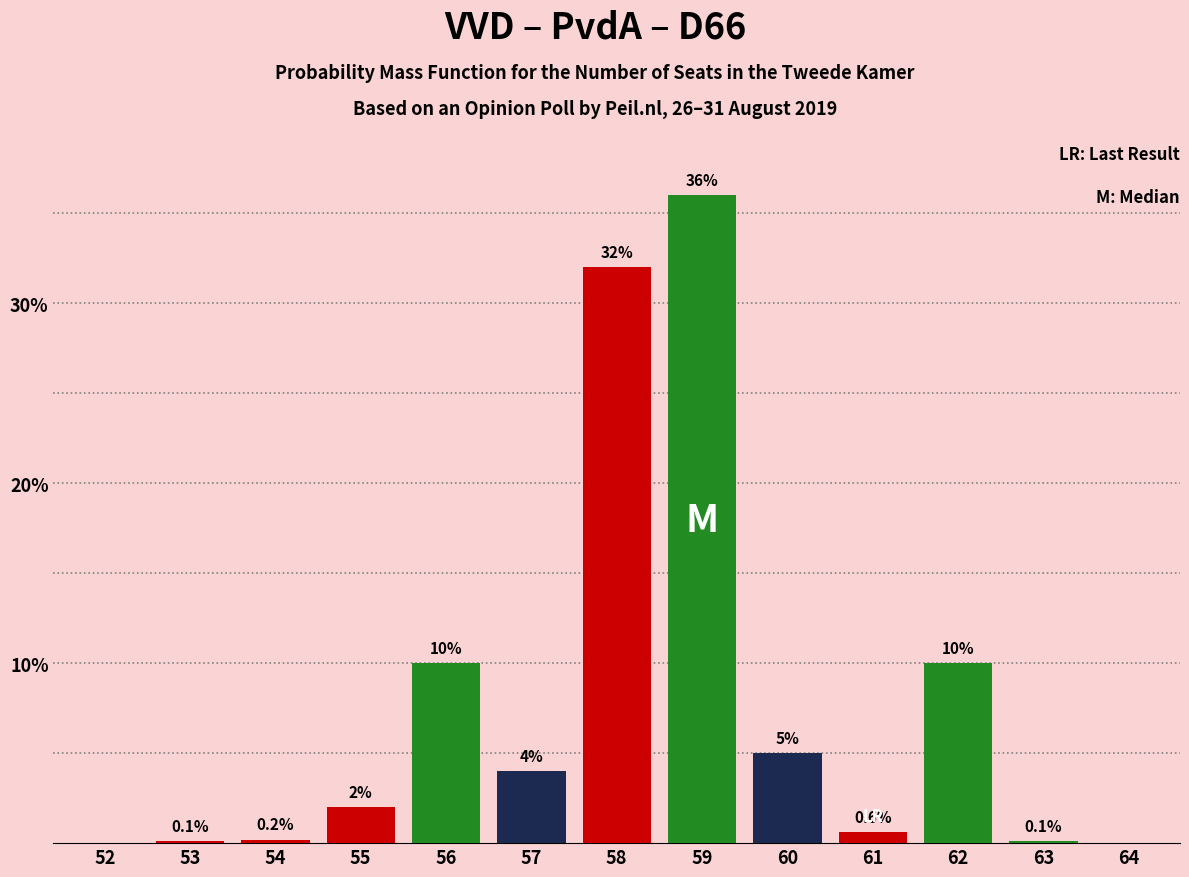

Reading left to right, transcribe all the data shown in this chart.

Red: 0.0	0.1	0.2	2.0	0.0	0.0	32.0	0.0	0.0	0.6	0.0	0.0	0.0
Green: 0.0	0.0	0.0	0.0	10.0	0.0	0.0	36.0	0.0	0.0	10.0	0.1	0.0
Blue: 0.0	0.0	0.0	0.0	0.0	4.0	0.0	0.0	5.0	0.0	0.0	0.0	0.0